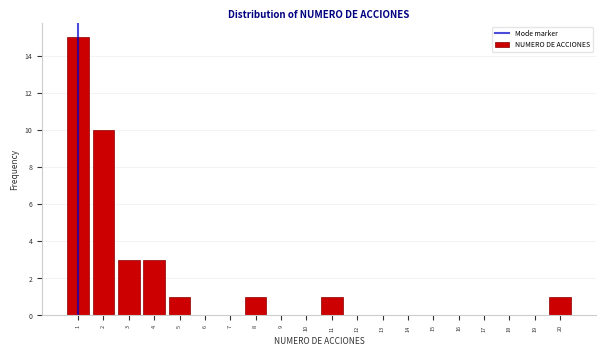

How tall is the bar that spans 7.5 to 8.5 on the x-axis? The values are not printed on the chart, so give them approximately, as read against the axis.

1